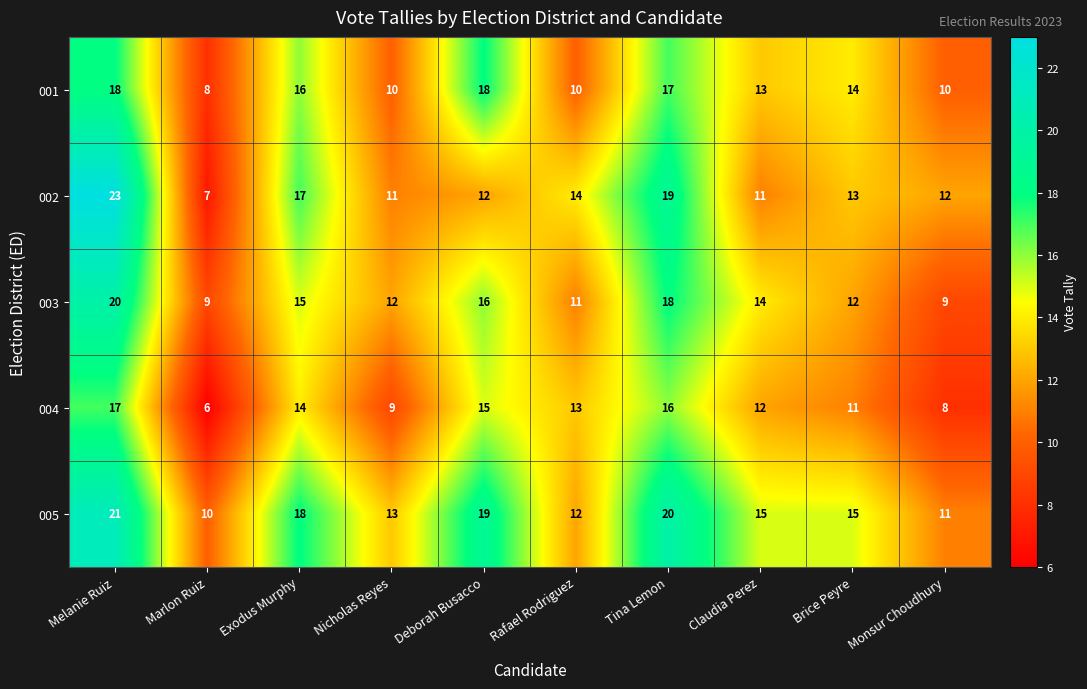

At how many categories does at least one series exceed 7?

10